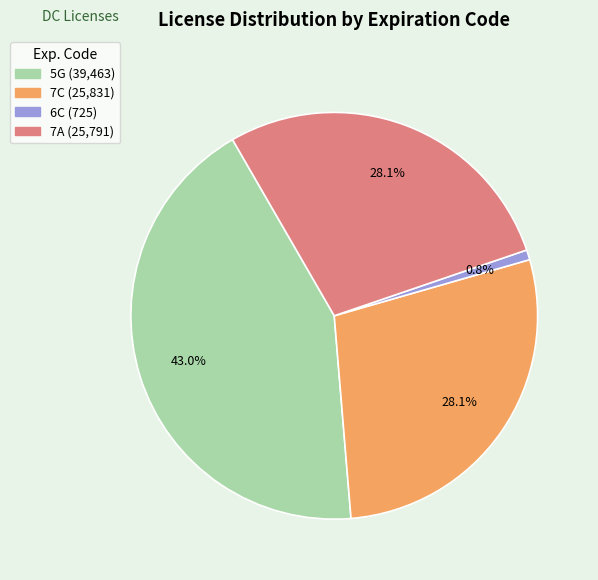

What percentage do 7C and 5G together represent?

71.1%